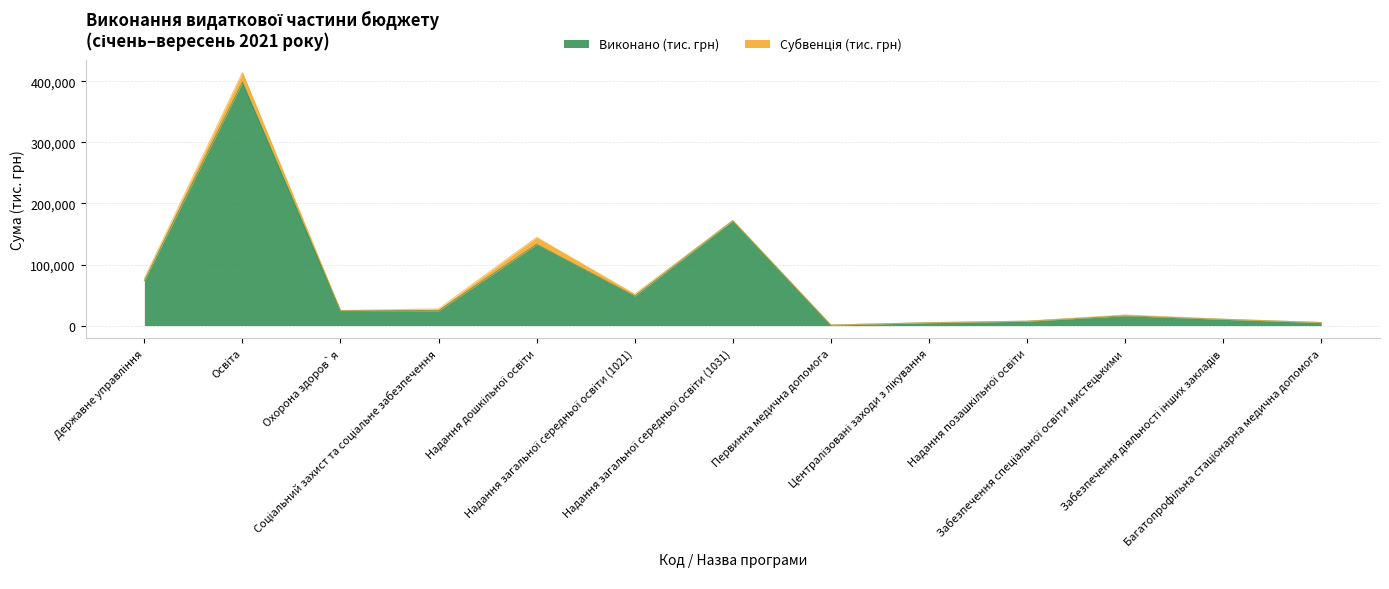

The value at Централізовані заходи з лікування is 4720.9. True or false?

True